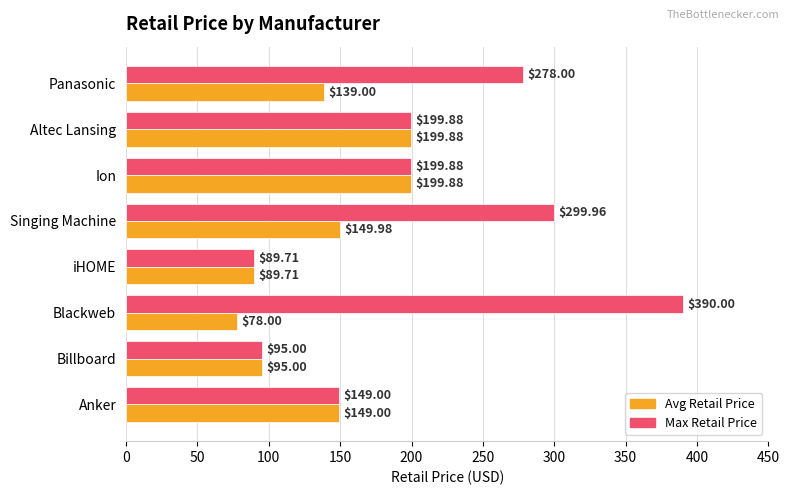

At which label is Max Retail Price closest to 239?

Panasonic